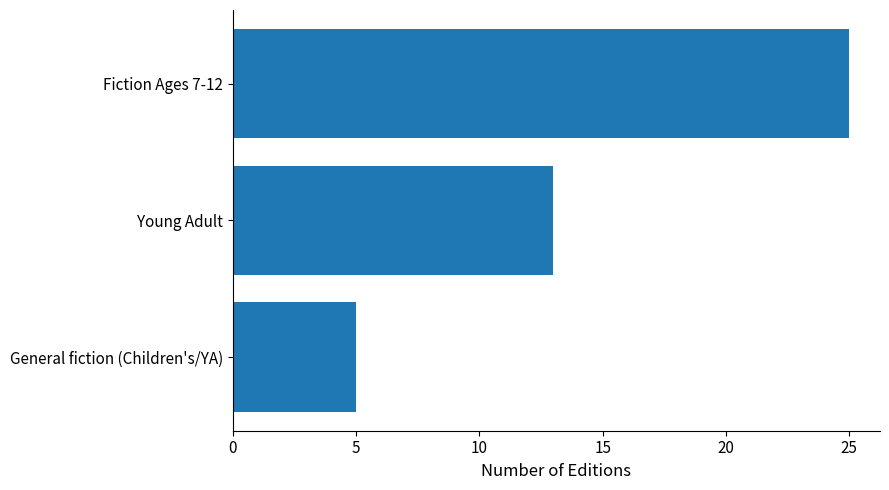

Where is the data nearest to the value 15?

Young Adult